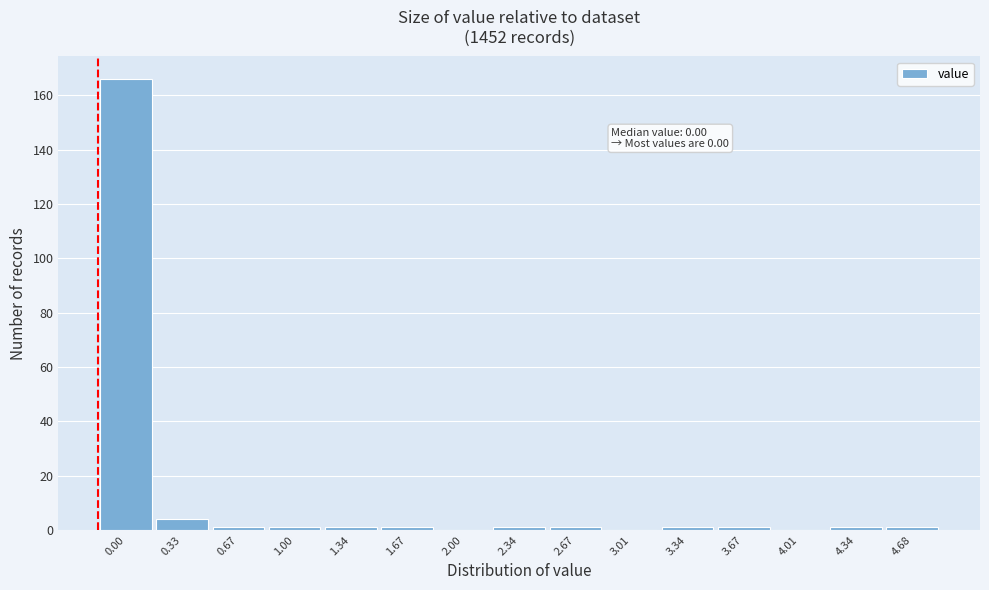

Reading left to right, what are all the values shown in this chart?

0.00=166	0.33=4	0.67=1	1.00=1	1.34=1	1.67=1	2.00=0	2.34=1	2.67=1	3.01=0	3.34=1	3.67=1	4.01=0	4.34=1	4.68=1